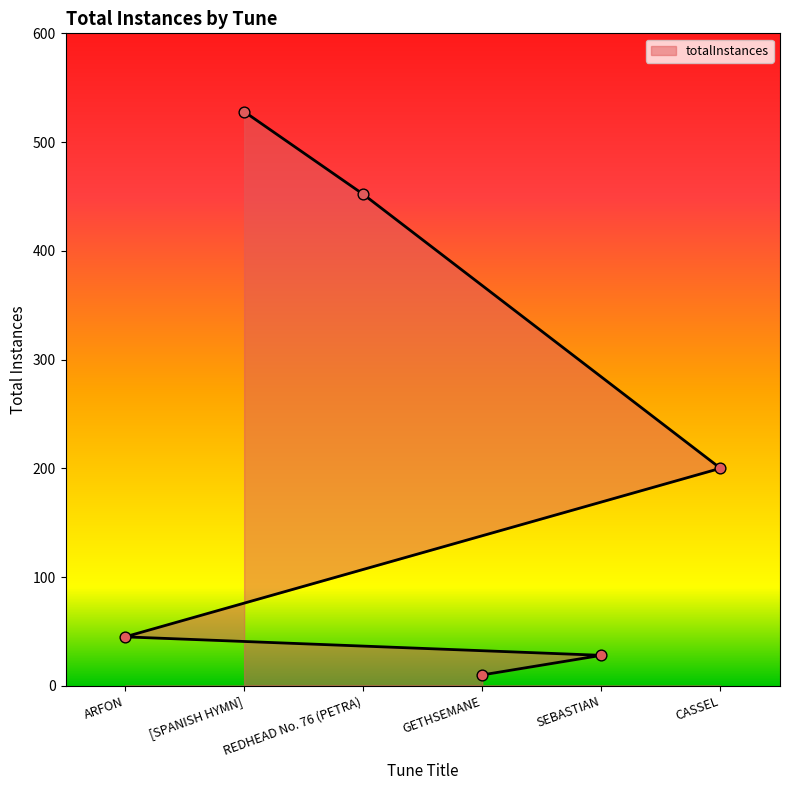

What is the change in value from REDHEAD No. 76 (PETRA) to CASSEL?

-252